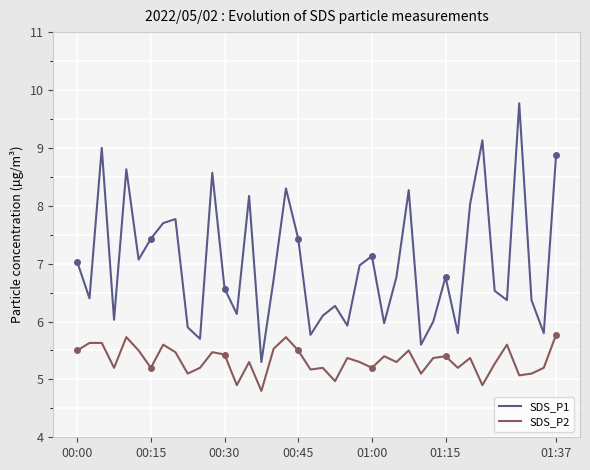

Which series has the widest spread of values?

SDS_P1